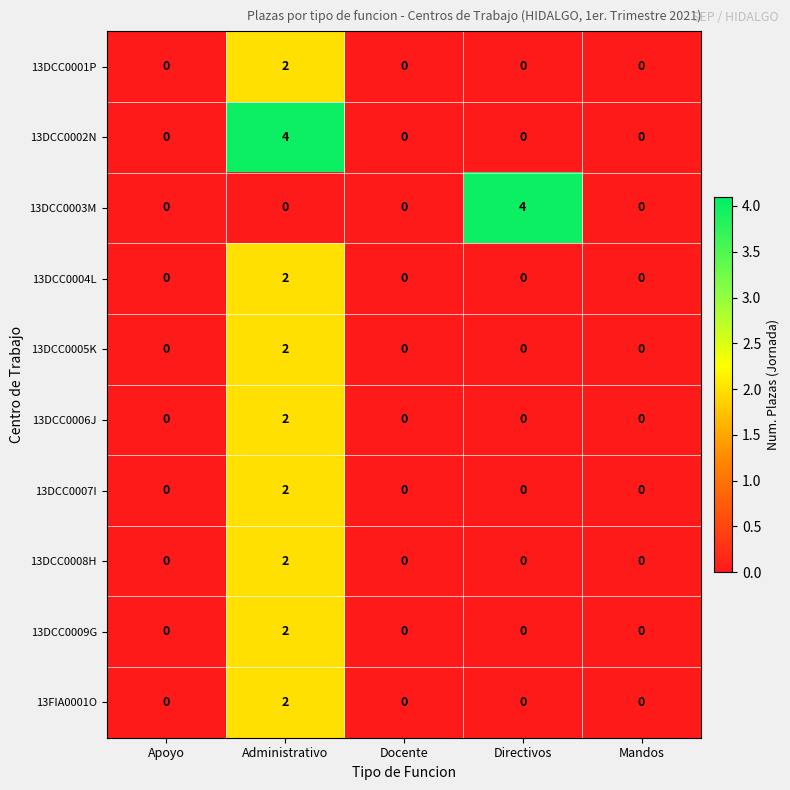

What is the spread (max minus min) of values at Administrativo?

4